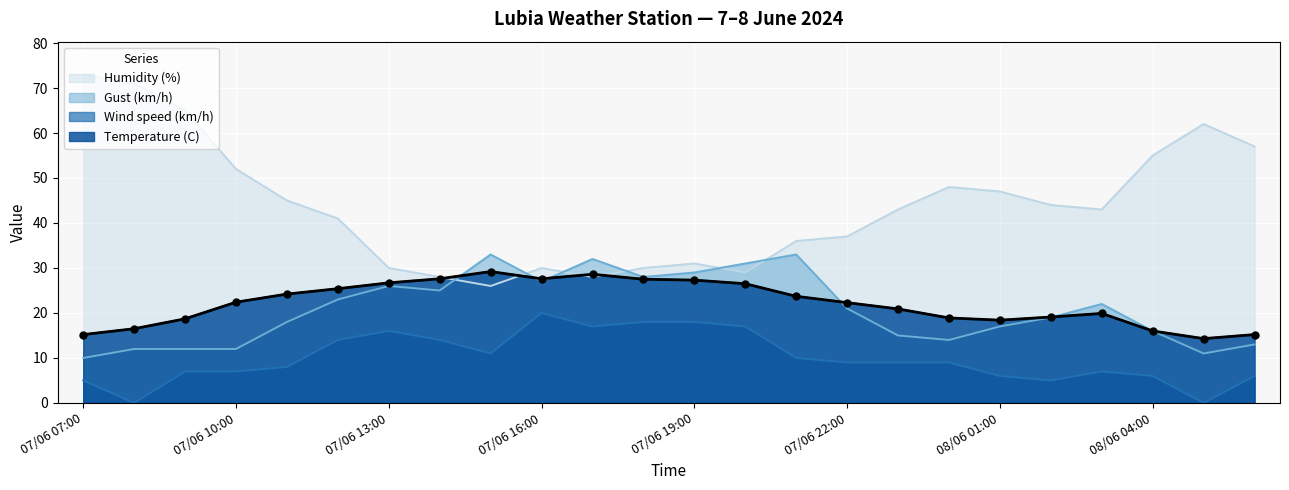

Which series has the largest total across all categories?

Humidity (%)